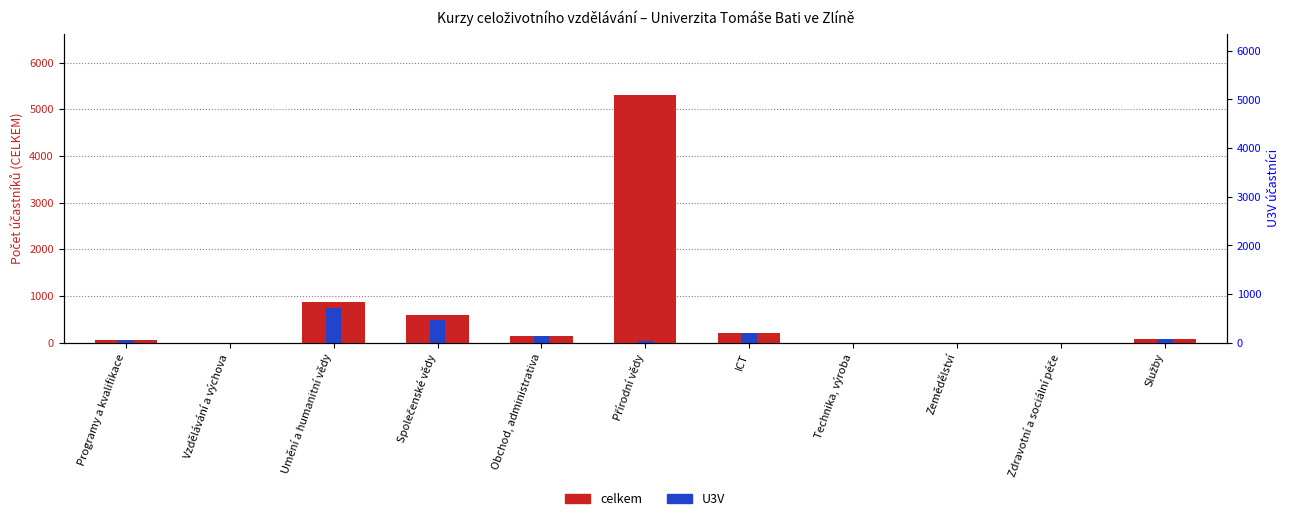

What is the approximate value of U3V participants at Společenské vědy, to the nearest 10?

480